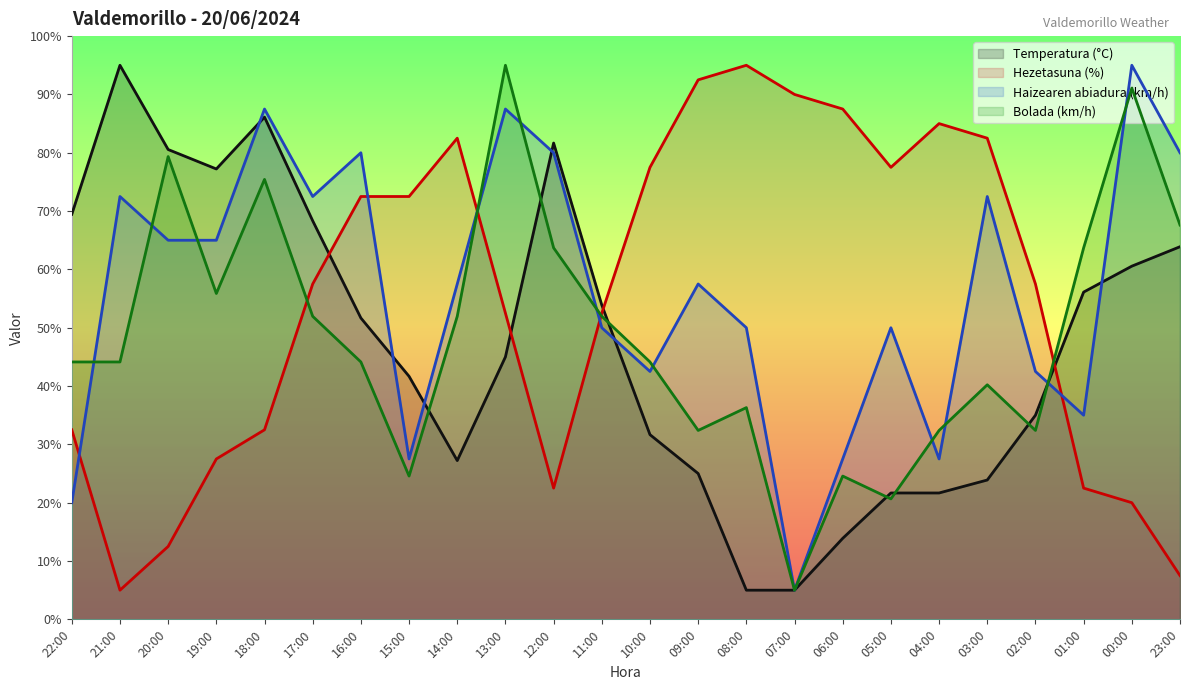

The value of Bolada (km/h) at 13:00 is 95.0. True or false?

True